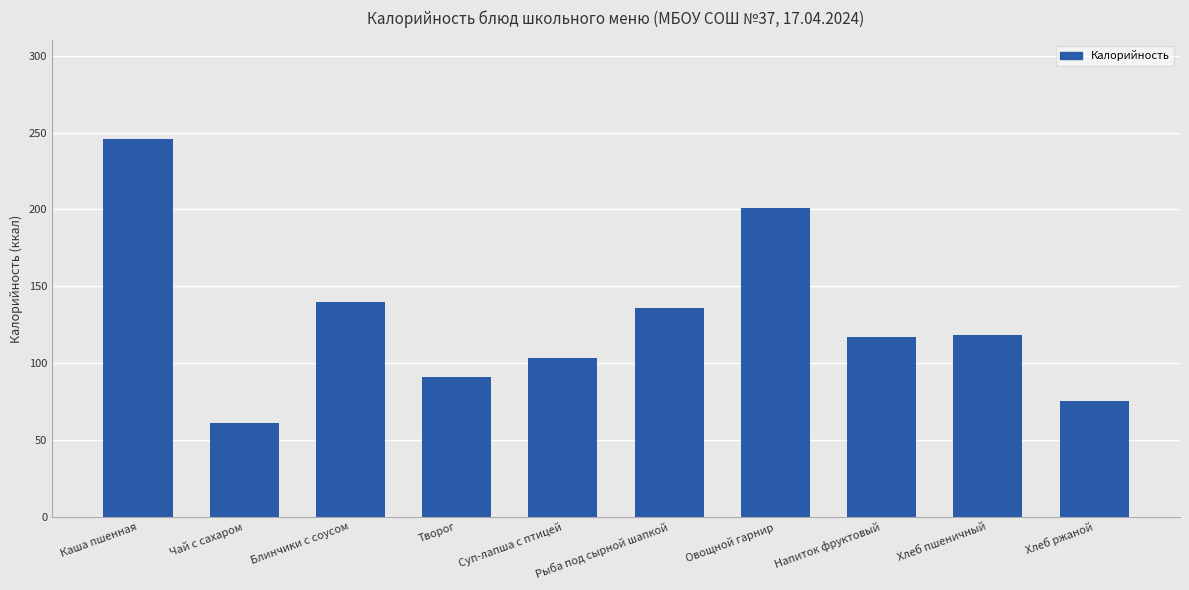

What is the value of the 6th bar from the left?

136